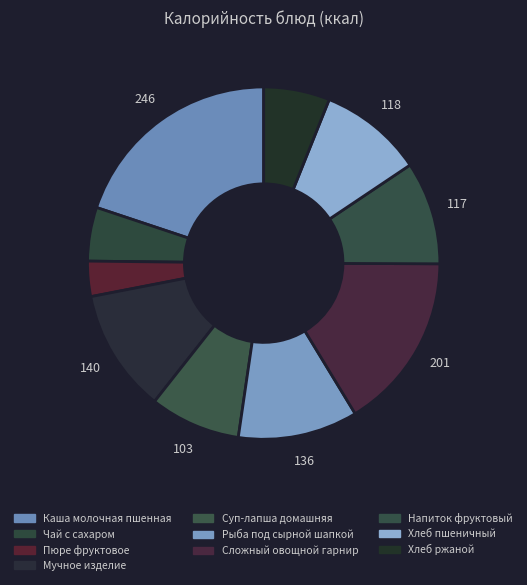

To the nearest percent, what is the difference between the Каша молочная пшенная and Суп-лапша домашняя slice percentages?

12%